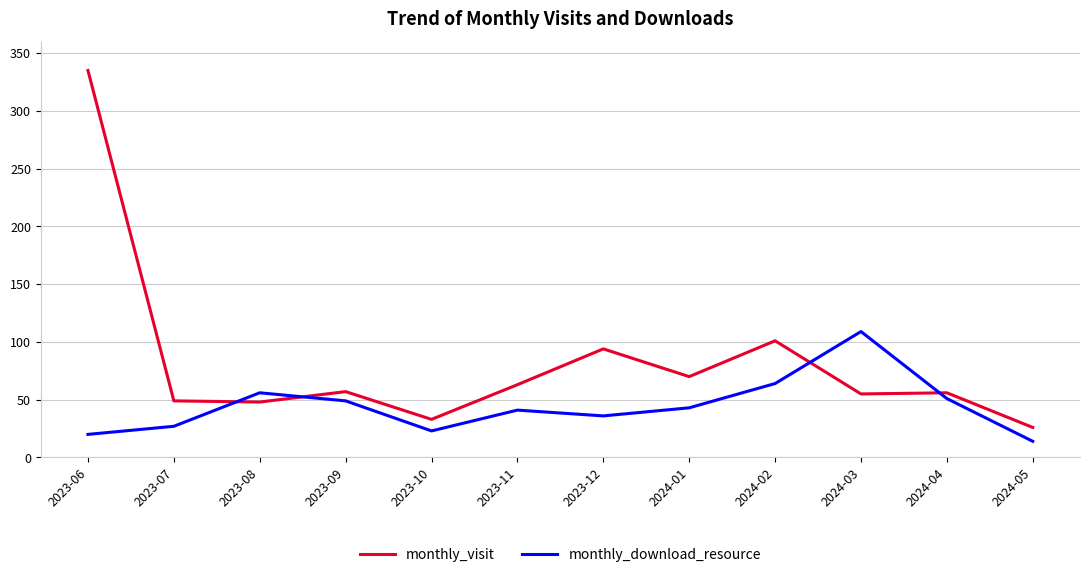

At which label does monthly_download_resource reach its peak?

2024-03